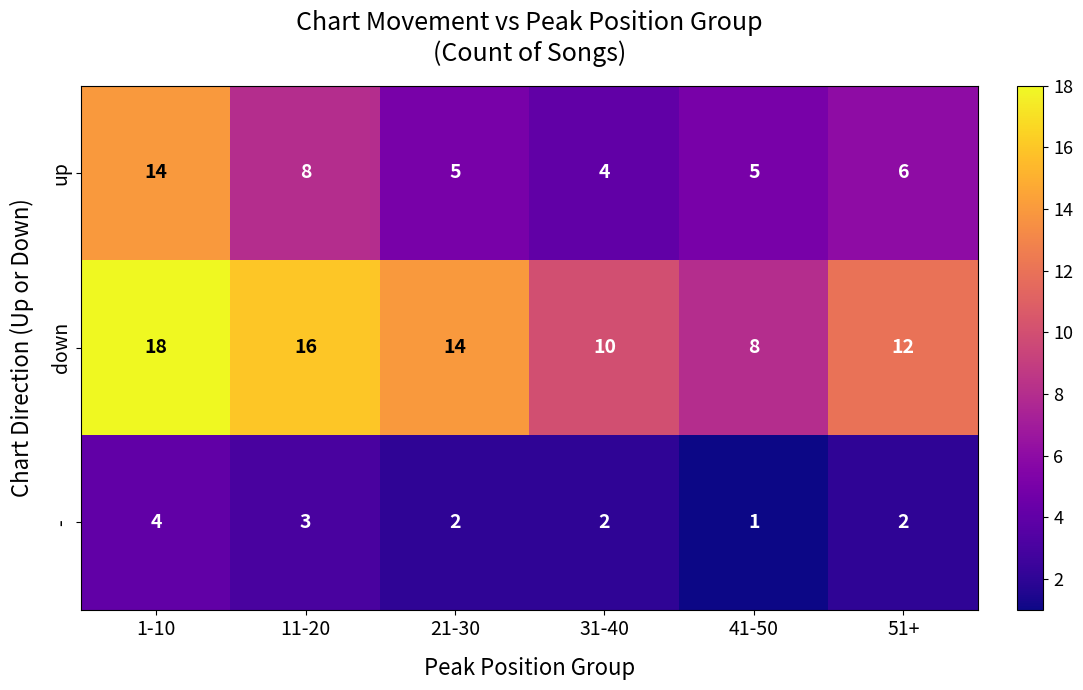

At which category is the sum across all series the highest?

1-10